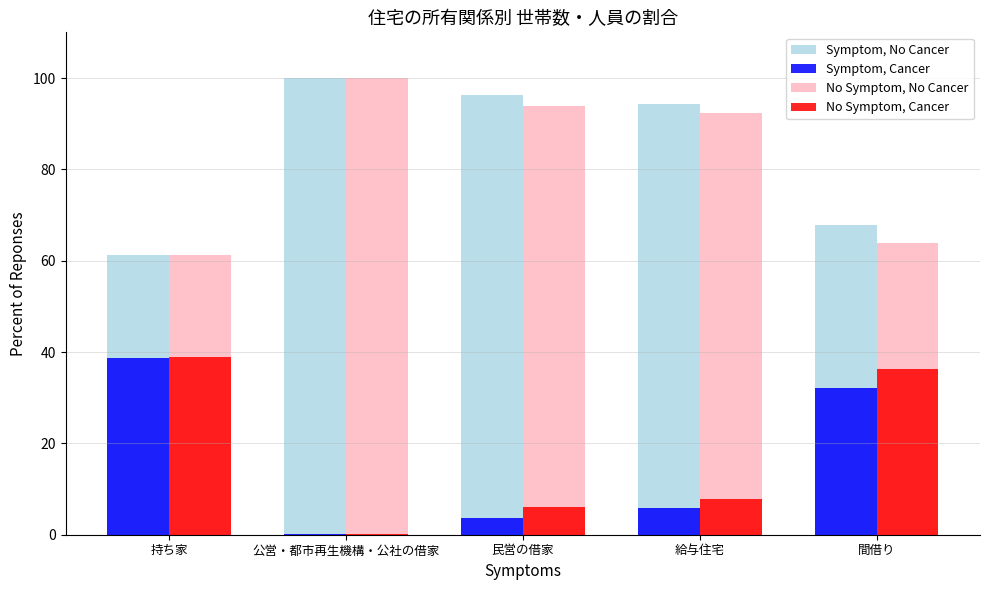

What is the difference between the No Symptom, No Cancer values at 間借り and 持ち家?

2.6